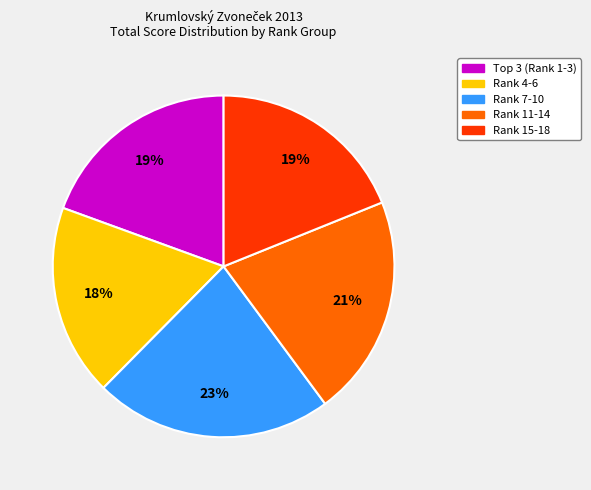

To the nearest percent, what is the average slice percentage?

20%